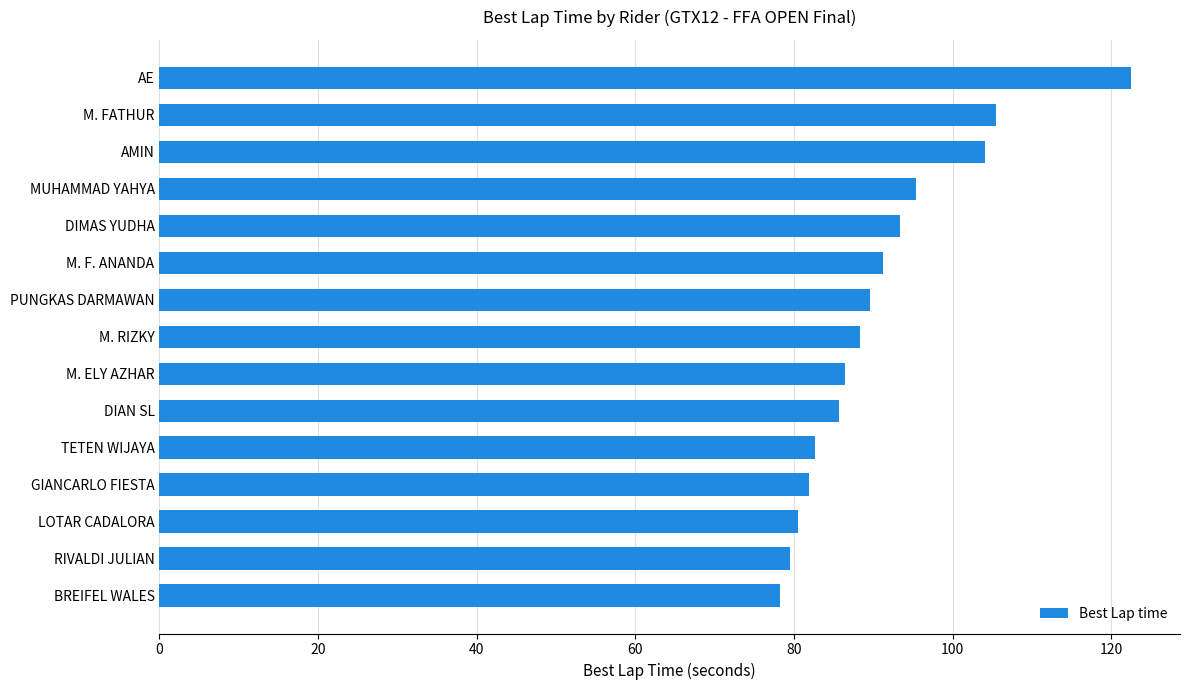

What is the sum of all values?

1364.9